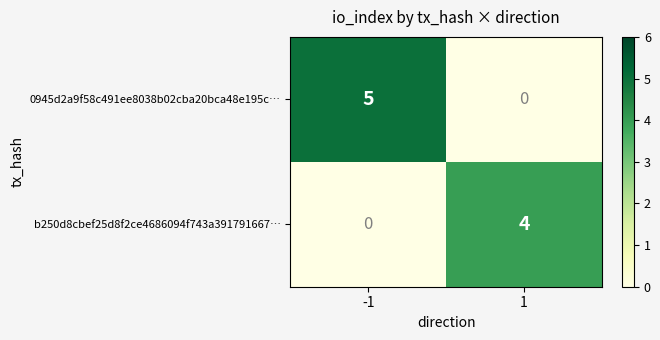

Which series has the largest total across all categories?

0945d2a9f58c491ee8038b02cba20bca48e195c…